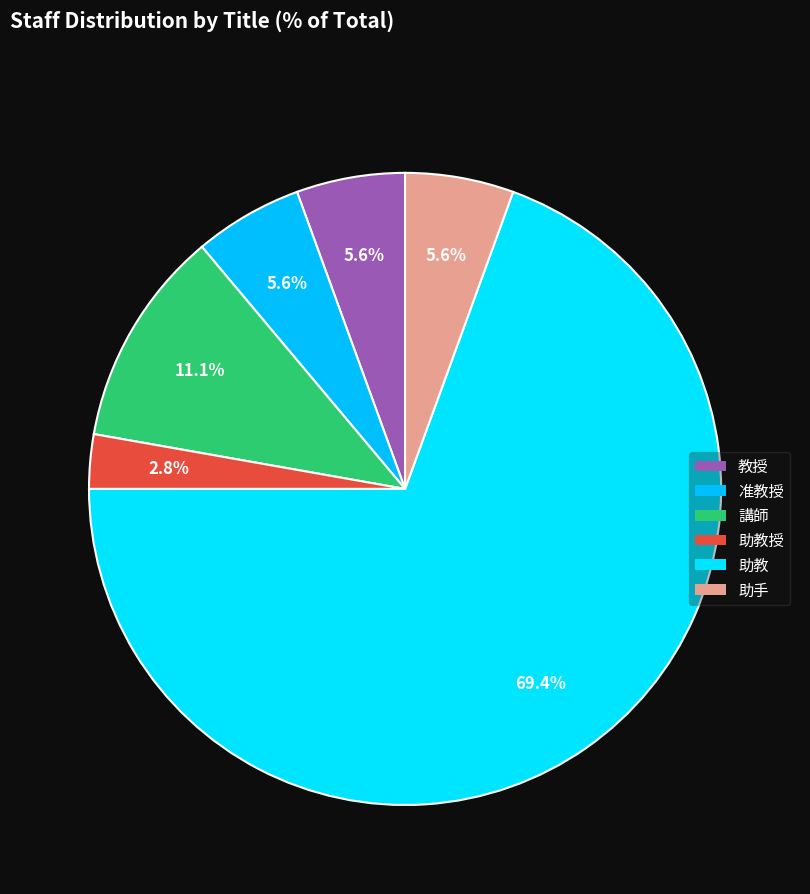

How many slices are in this pie chart?

6